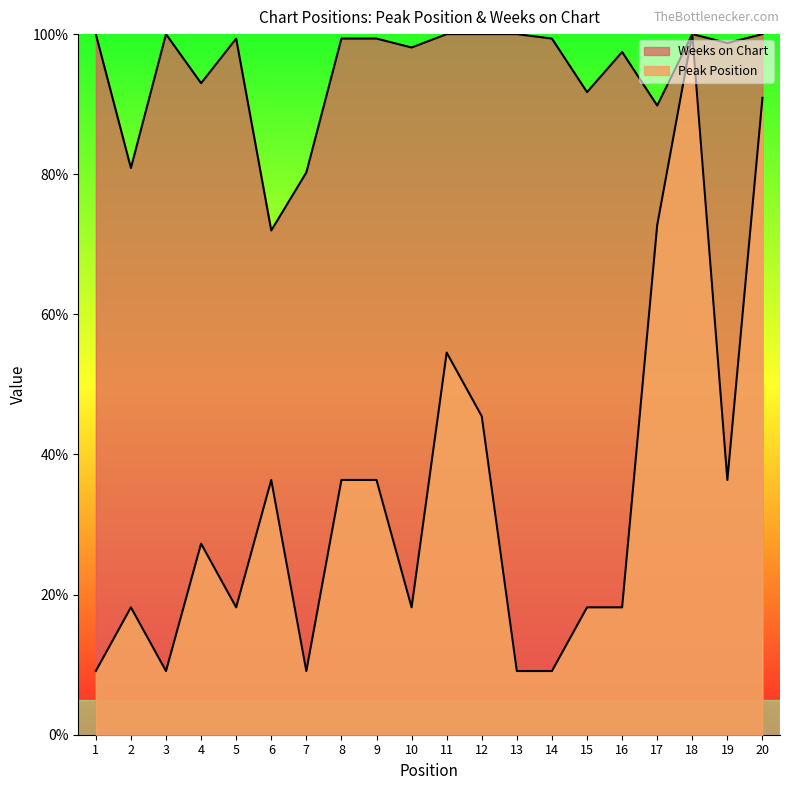

What is the difference between the highest and lowest values at 19?

62.4